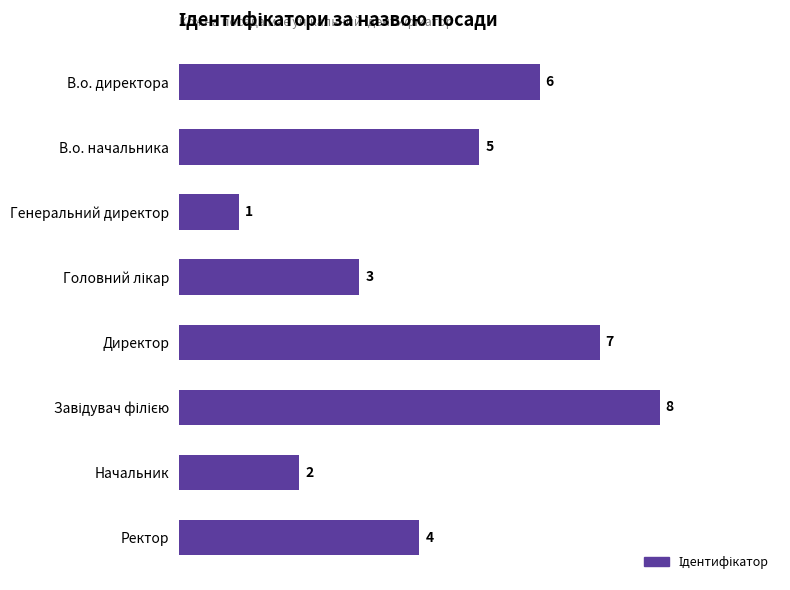

Which has a higher value, Директор or Генеральний директор?

Директор